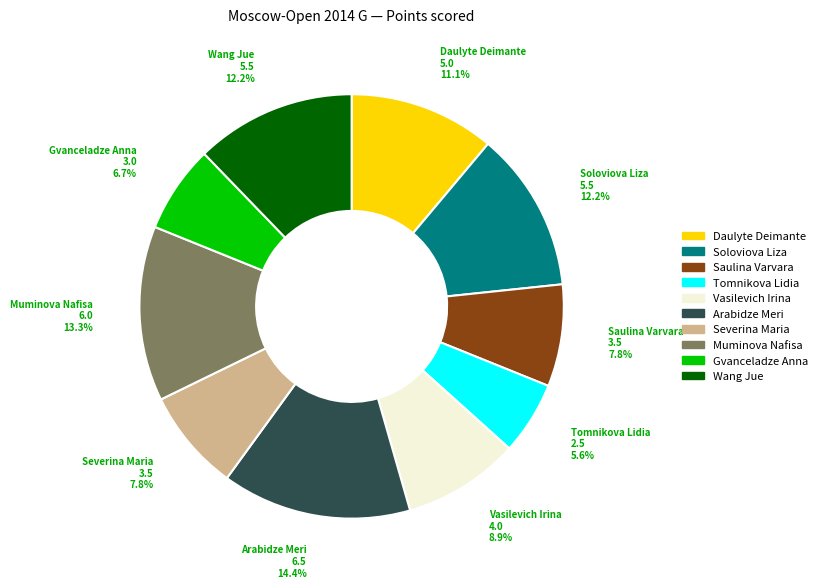

What percentage is the Daulyte Deimante slice, to the nearest percent?

11%